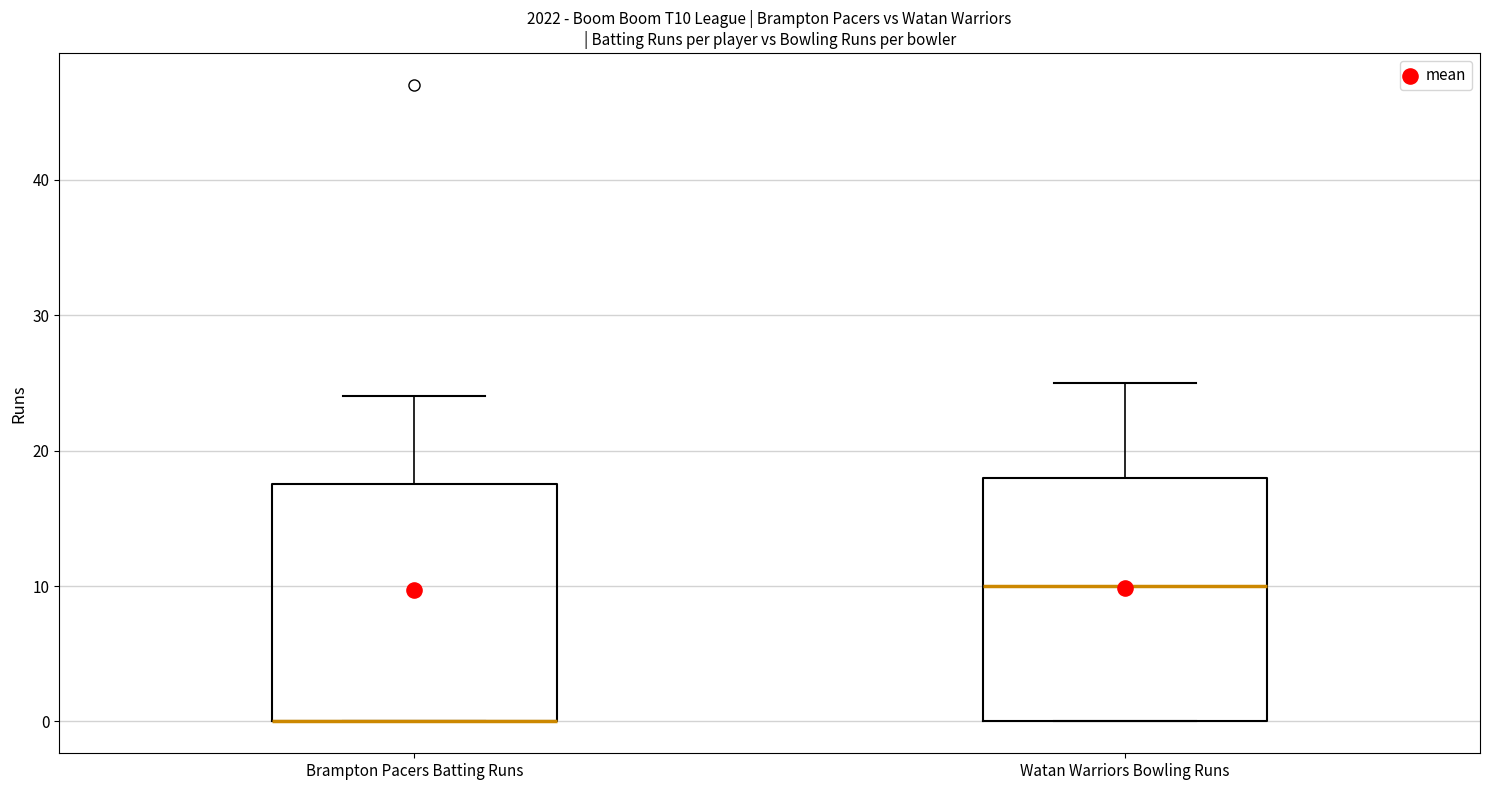

Reading left to right, transcribe this box plot: for each box, give where its median line is, the range the box spans, and where its two whiskers end, as read against the y-axis. The values are not printed on the chart, so give them approximately, as read against the axis.

Brampton Pacers Batting Runs: median 0 (drawn on the box's lower edge), box 0 to 18, whiskers 0 to 24
Watan Warriors Bowling Runs: median 10, box 0 to 18, whiskers 0 to 25